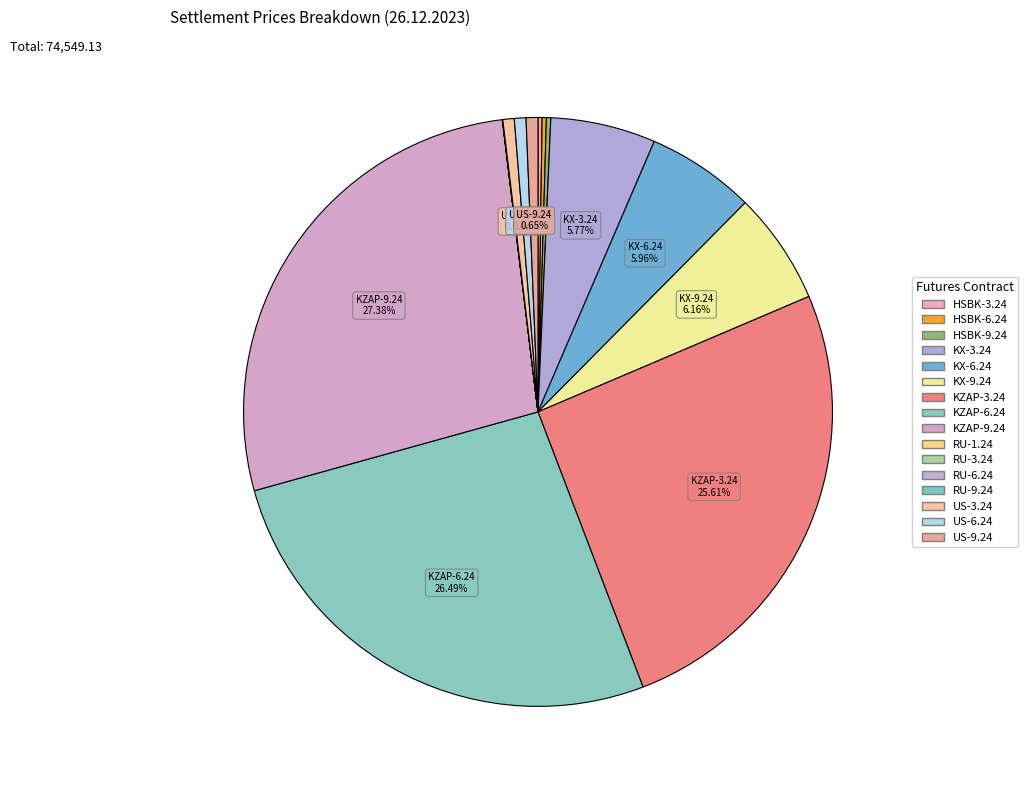

The KZAP-6.24 slice represents 33% of the pie. True or false?

False